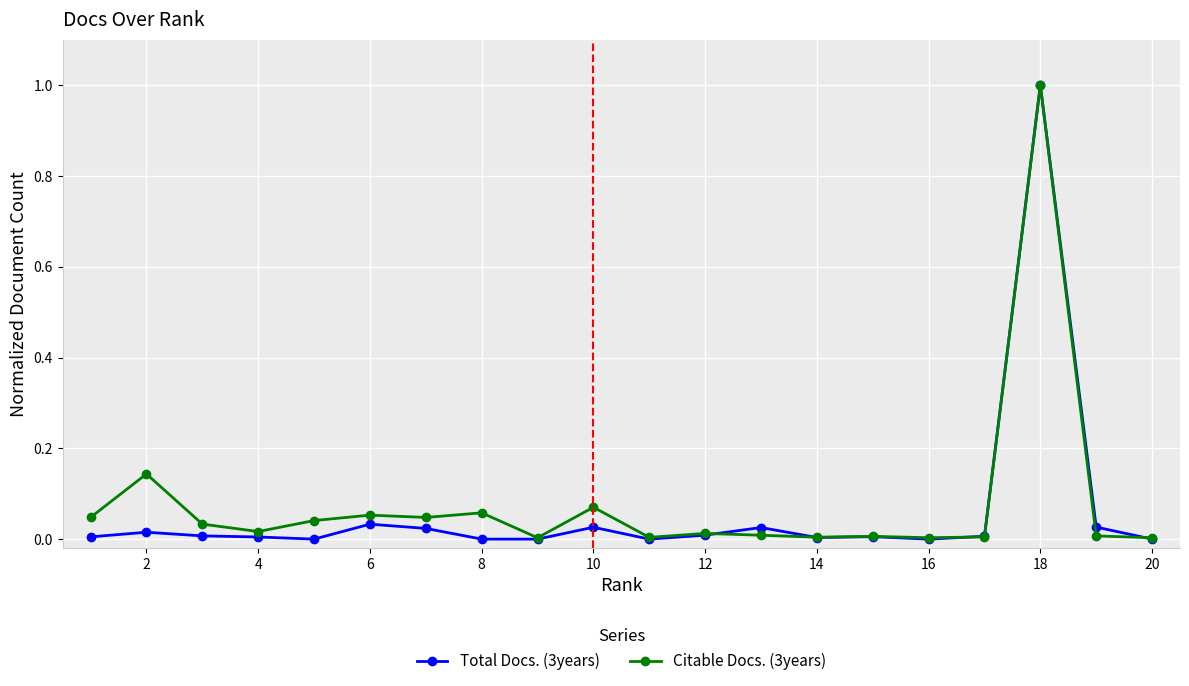

What is the greatest value displayed?

1.0